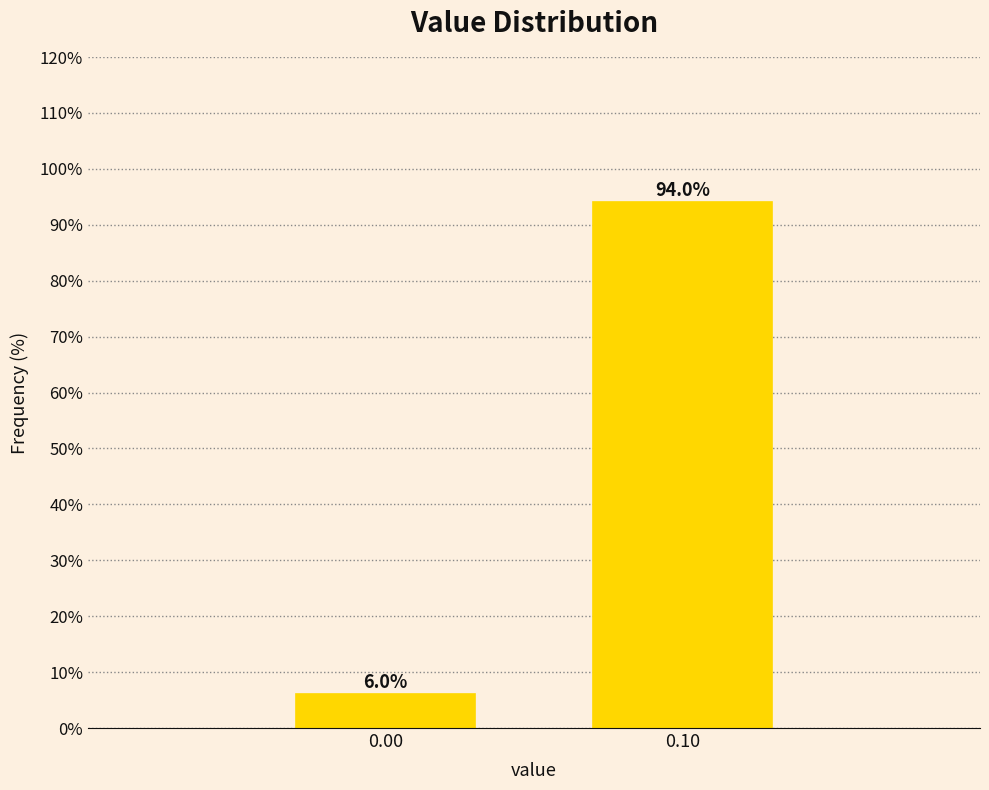

Reading left to right, extract all data points from this chart.

6	94